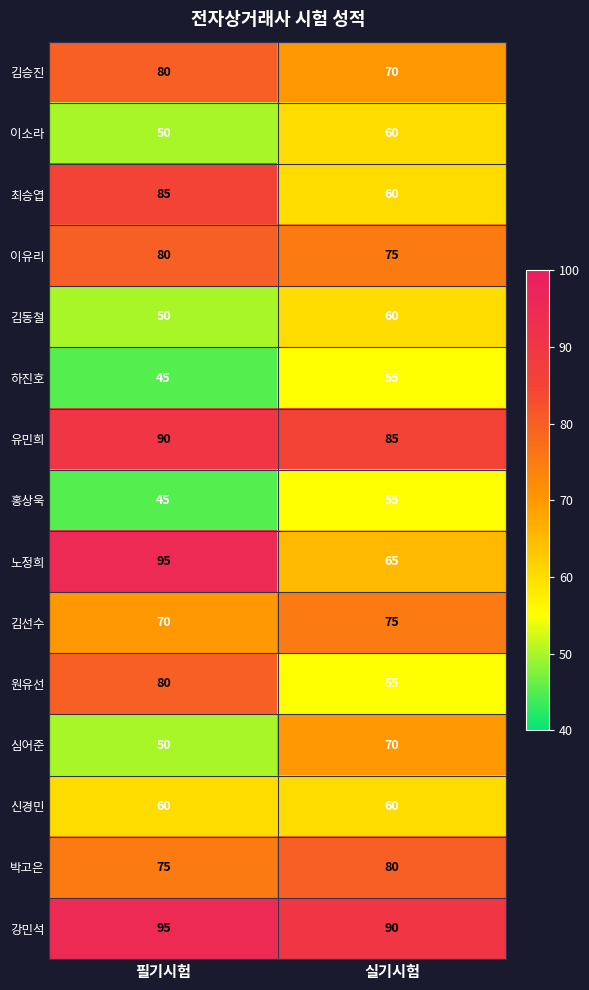

Which series changed the most between 필기시험 and 실기시험?

노정희